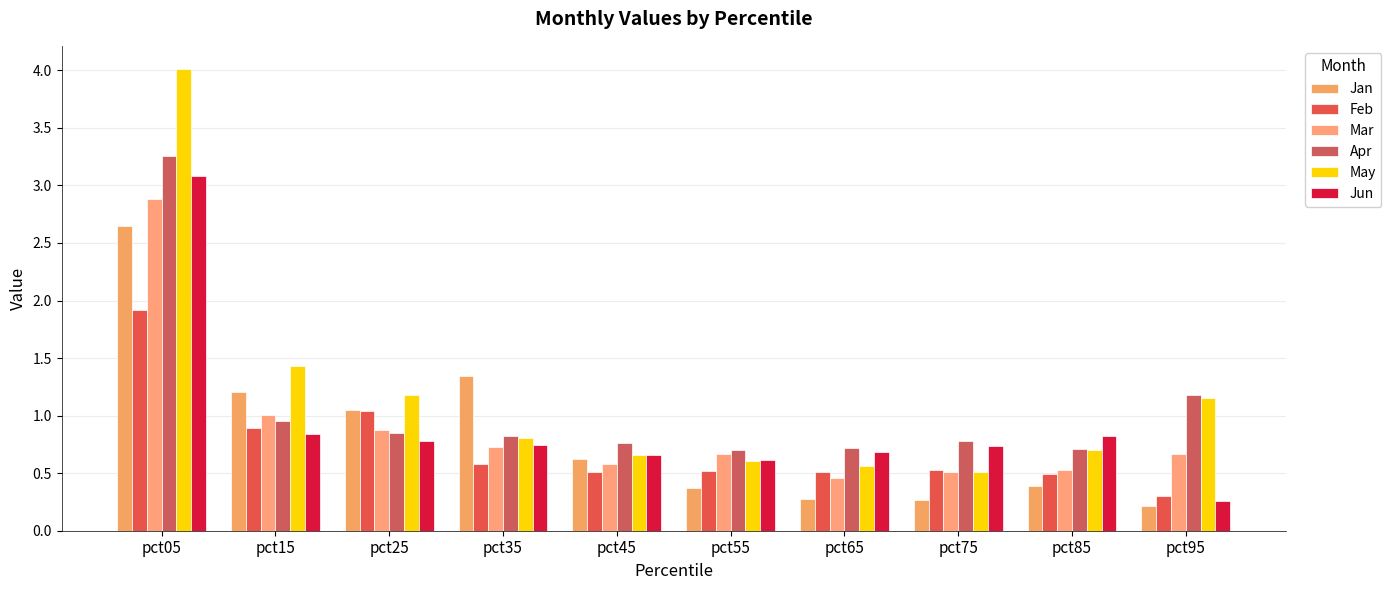

The value of Apr at pct35 is 0.8. True or false?

True